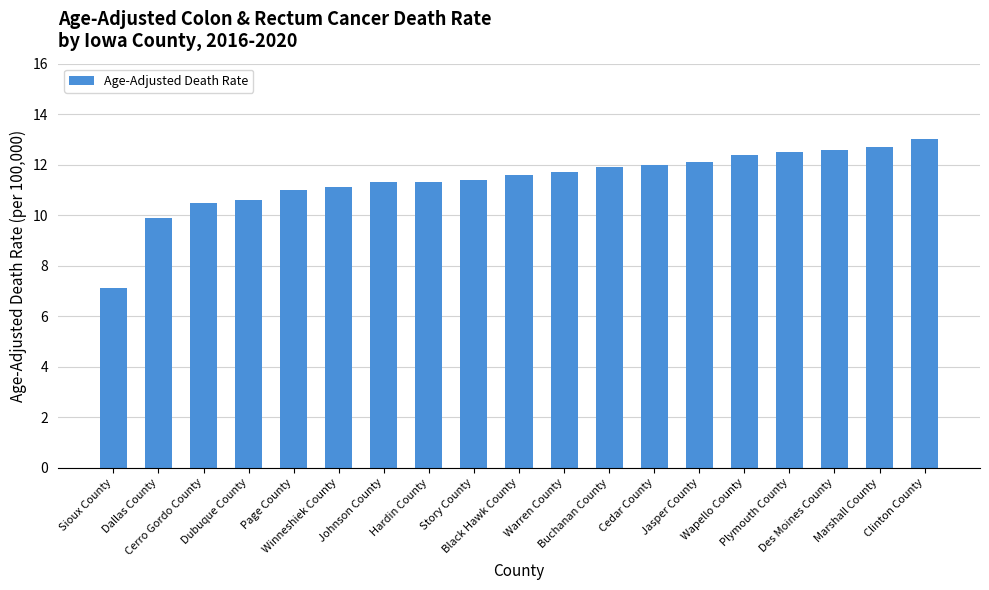

What is the label of the 1st bar from the left?

Sioux County